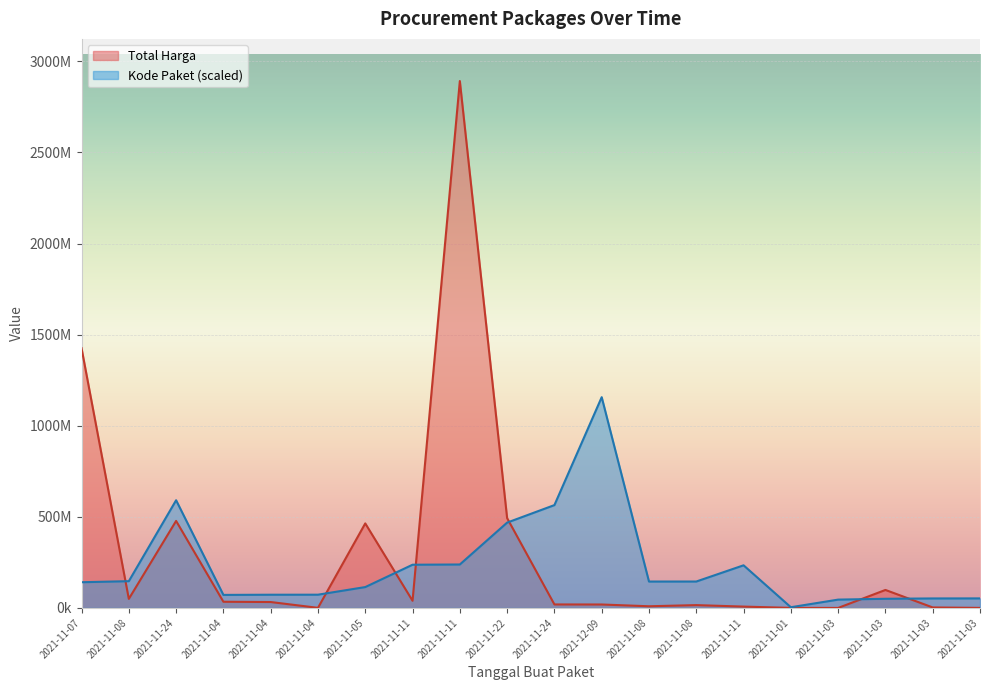

What is the sum of the Kode Paket values at 2021-11-11 and 2021-11-03?

289614944.1